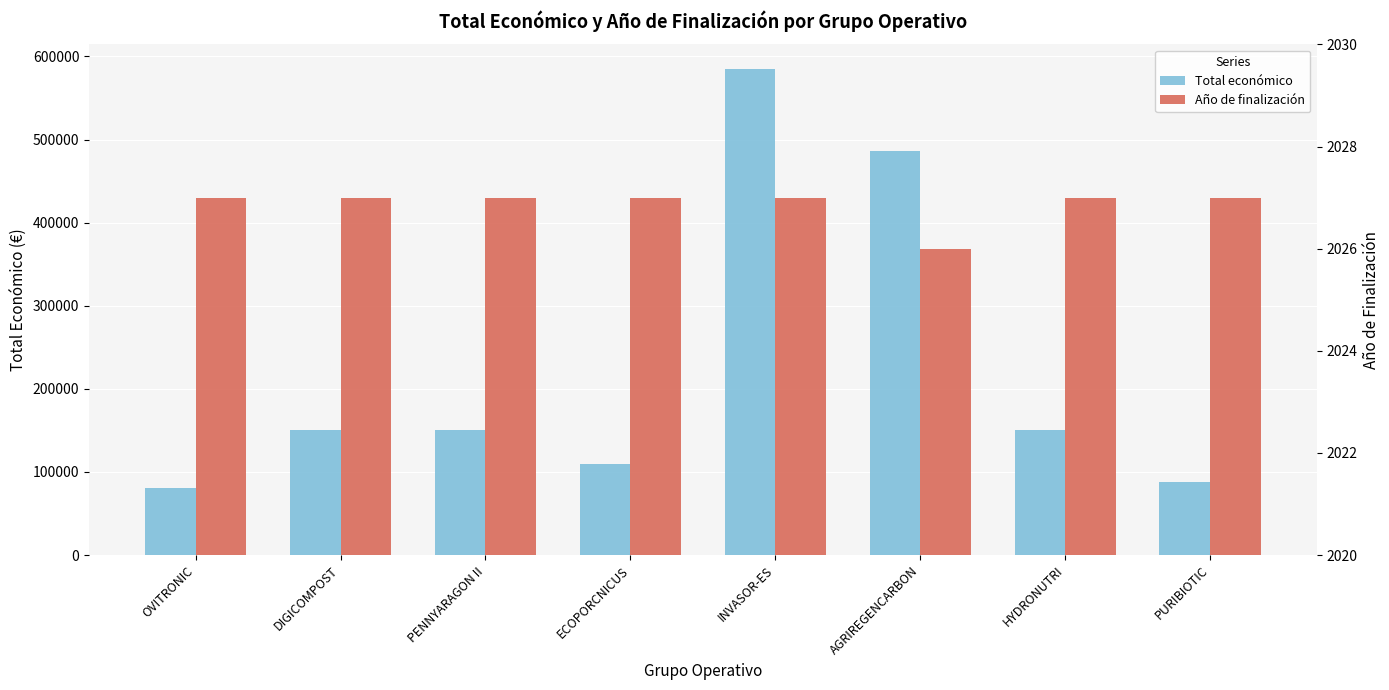

How many groups of bars are there?

8